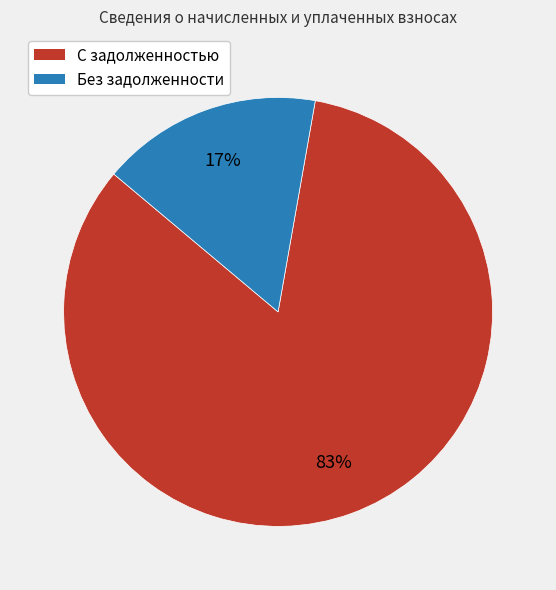

Which category accounts for the majority?

С задолженностью